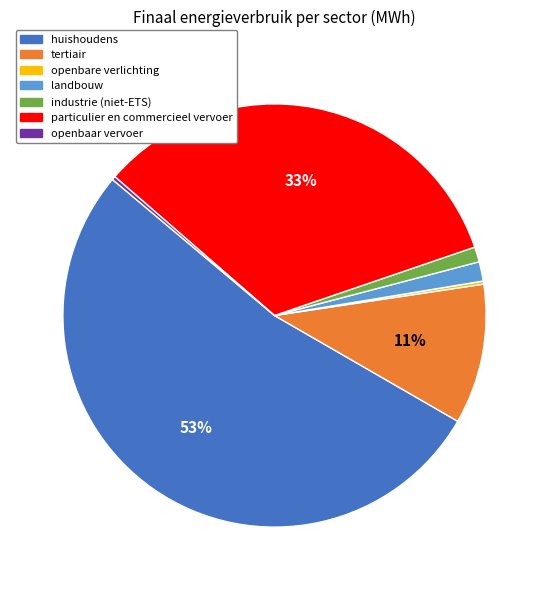

Does any single category account for the majority?

Yes